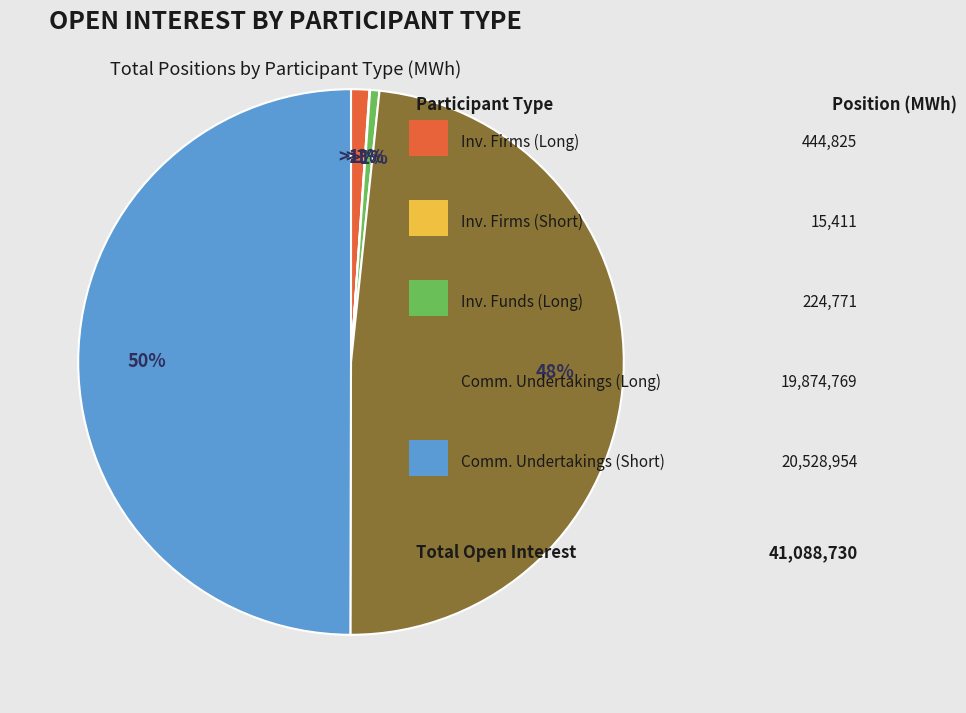

Rank the categories by value from highest to lowest.

Commercial Undertakings (Short), Commercial Undertakings (Long), Investment Firms or credit institutions (Long), Investment Funds (Long), Investment Firms or credit institutions (Short)